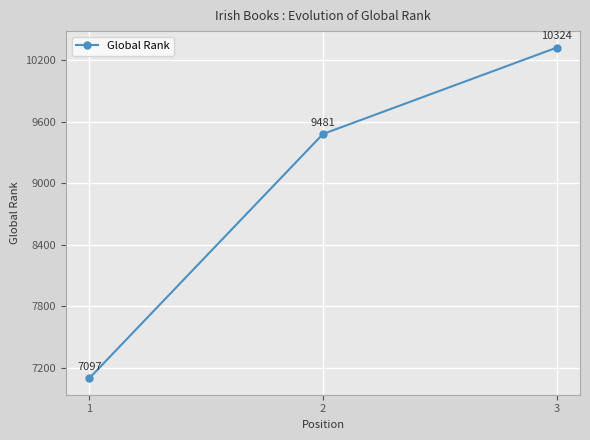

Read the value at 3, to the nearest 10.

10320